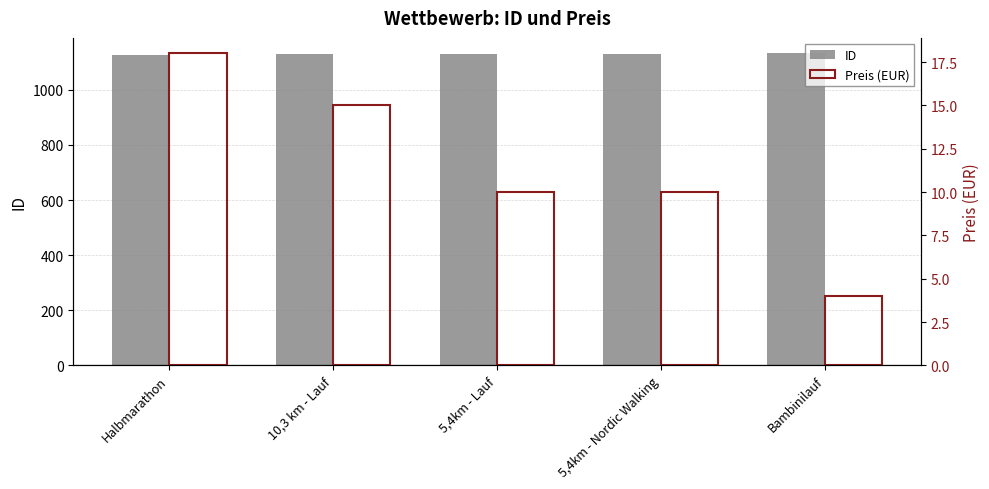

The value of ID at Bambinilauf is 1132. True or false?

True